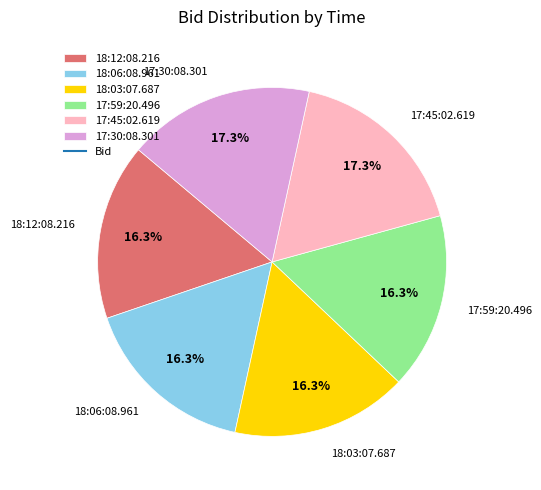

Is it true that 17:59:20.496 is 16% of the pie?

True